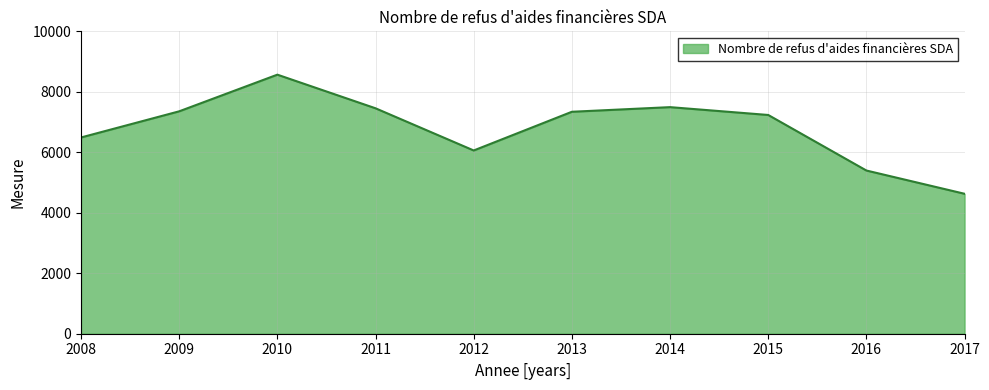

What is the sum of all values?

68019